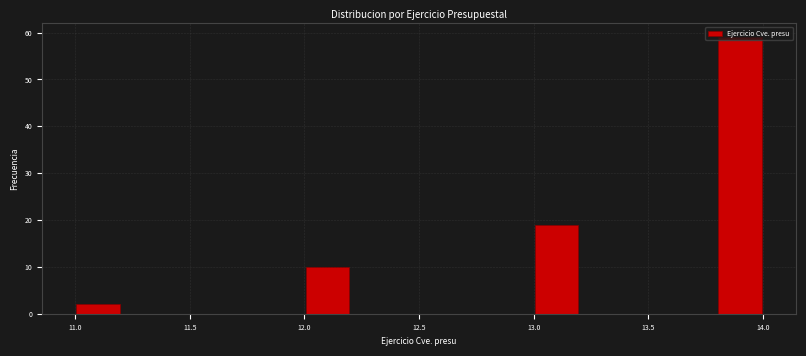

How tall is the bar that spans 11.0 to 11.2 on the x-axis? The values are not printed on the chart, so give them approximately, as read against the axis.

2